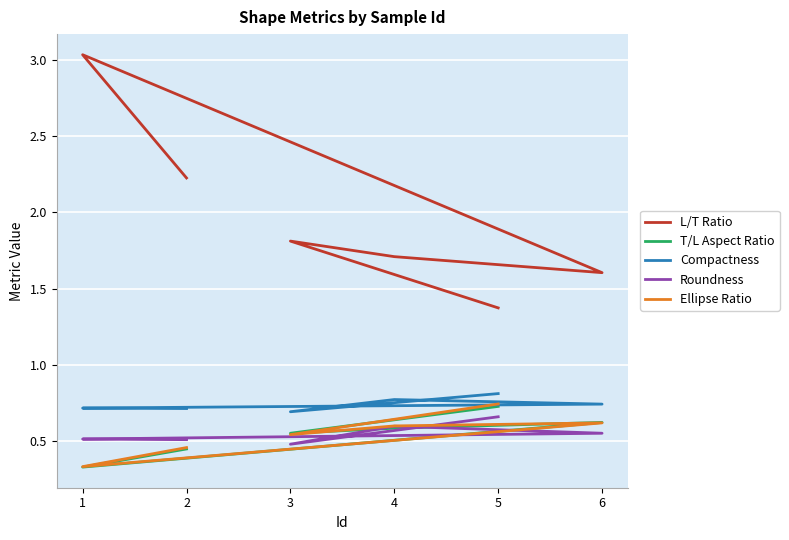

At which label does Ellipse Ratio reach its peak?

5